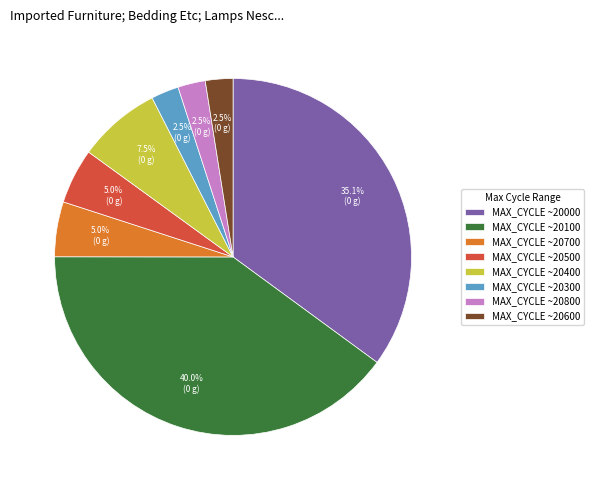

Does any single category account for the majority?

No